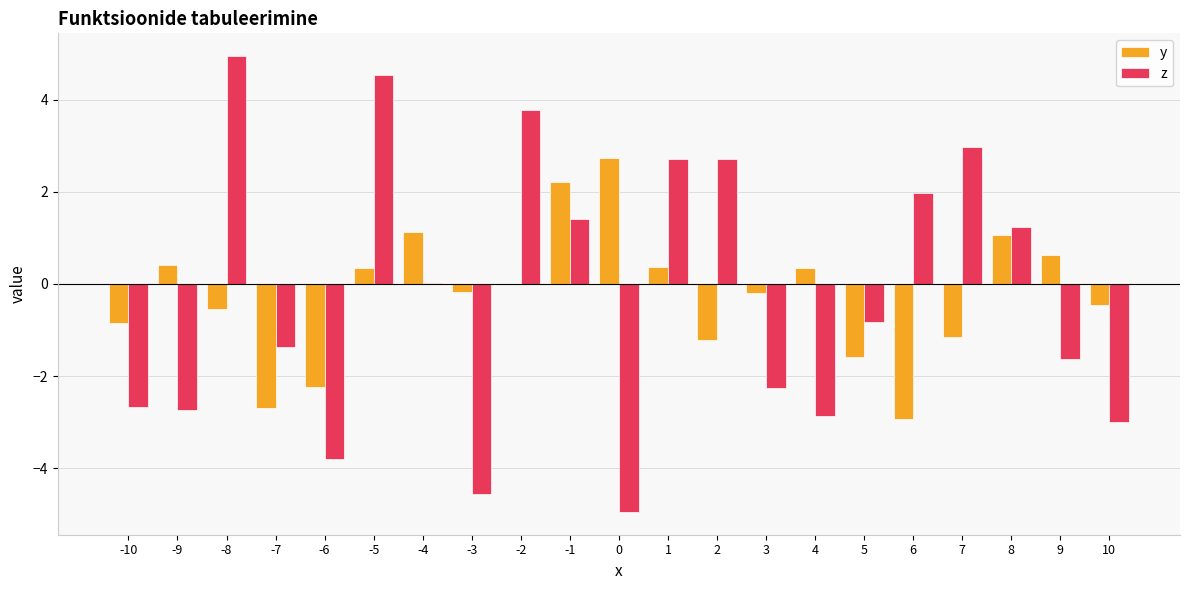

Which series has the widest spread of values?

z